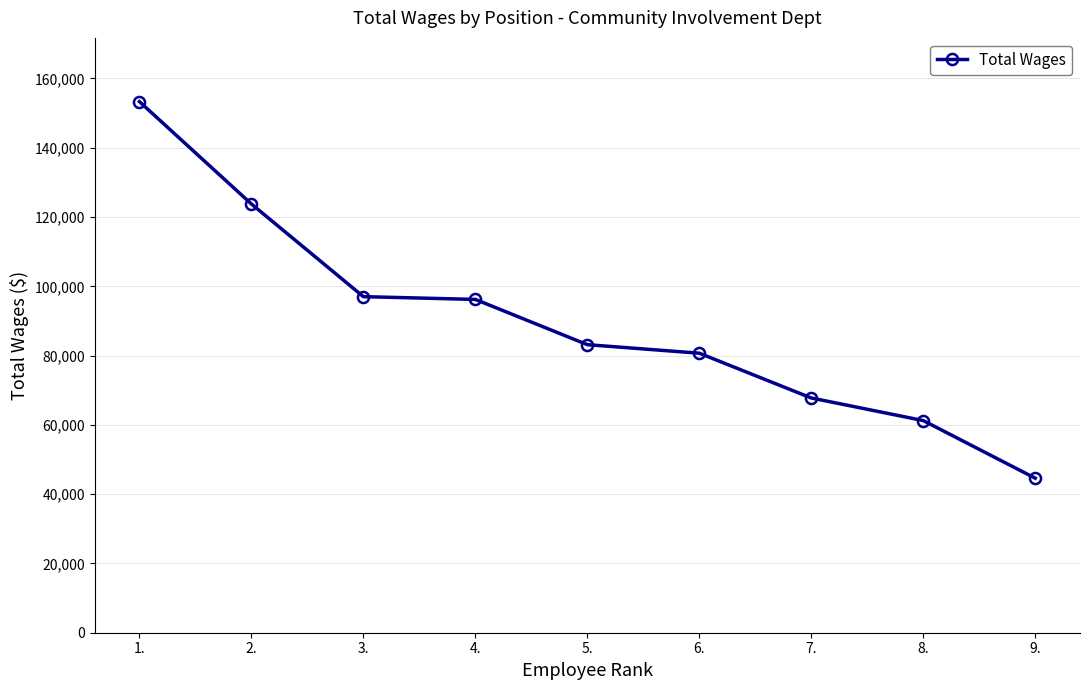

True or false: there are more than 2 points higher than both neighbors.

False